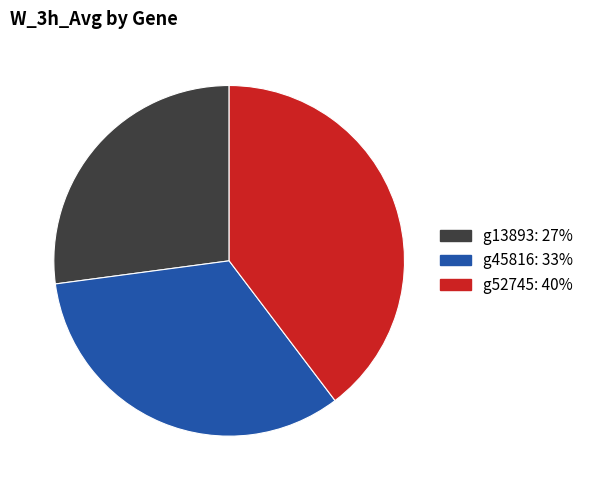

What is the largest slice in the pie chart?

g52745